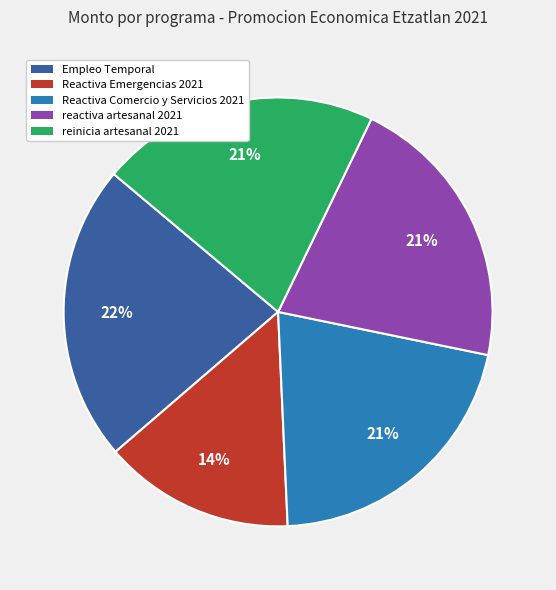

Is there a majority slice in this chart?

No